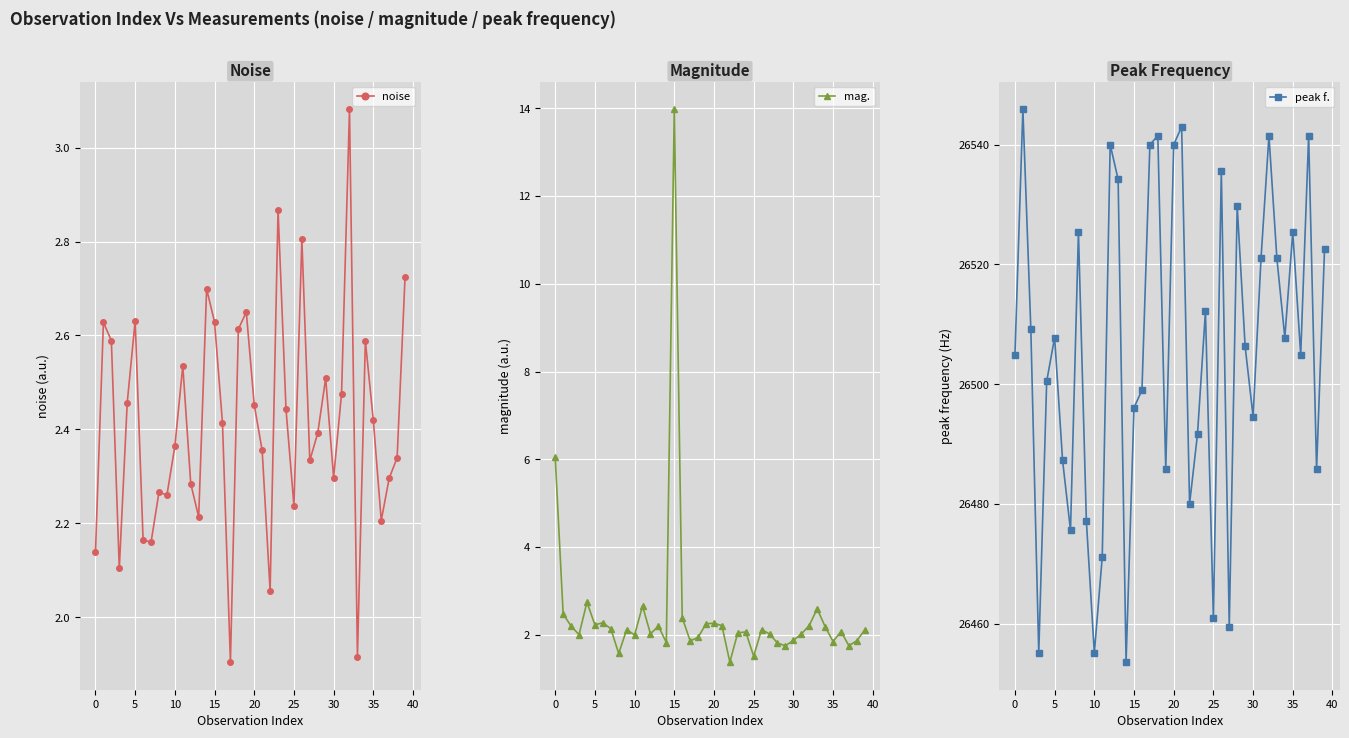

How many values in the mag. series are below 2?

13